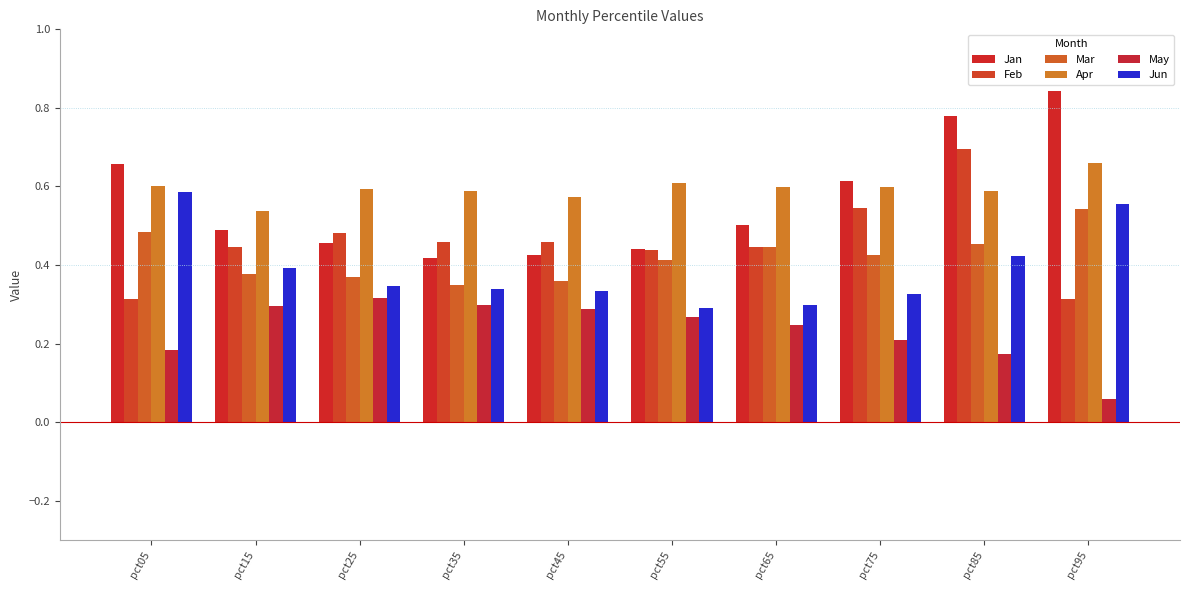

Which category has the lowest value in the May series?

pct95